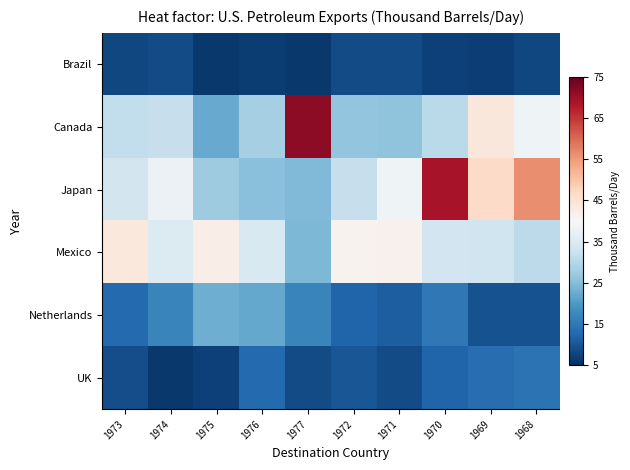

At how many categories does at least one series exceed 49?

3